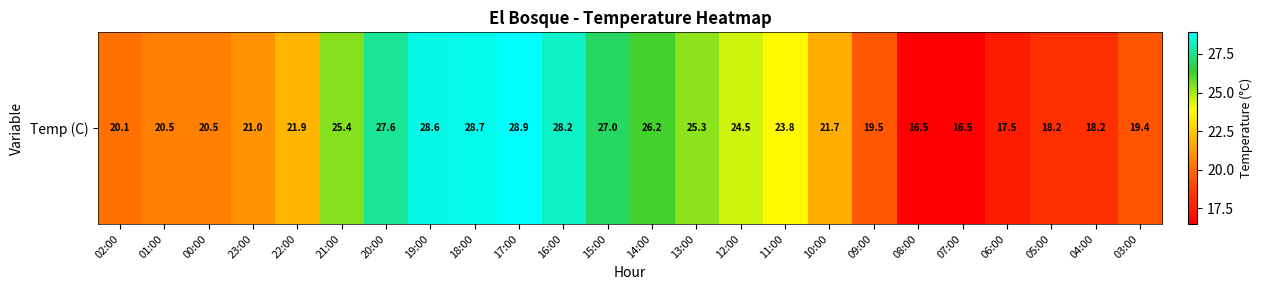

What is the greatest value displayed?

28.9